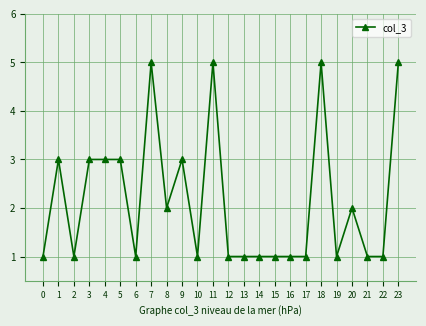

Reading left to right, what are all the values shown in this chart?

1	3	1	3	3	3	1	5	2	3	1	5	1	1	1	1	1	1	5	1	2	1	1	5